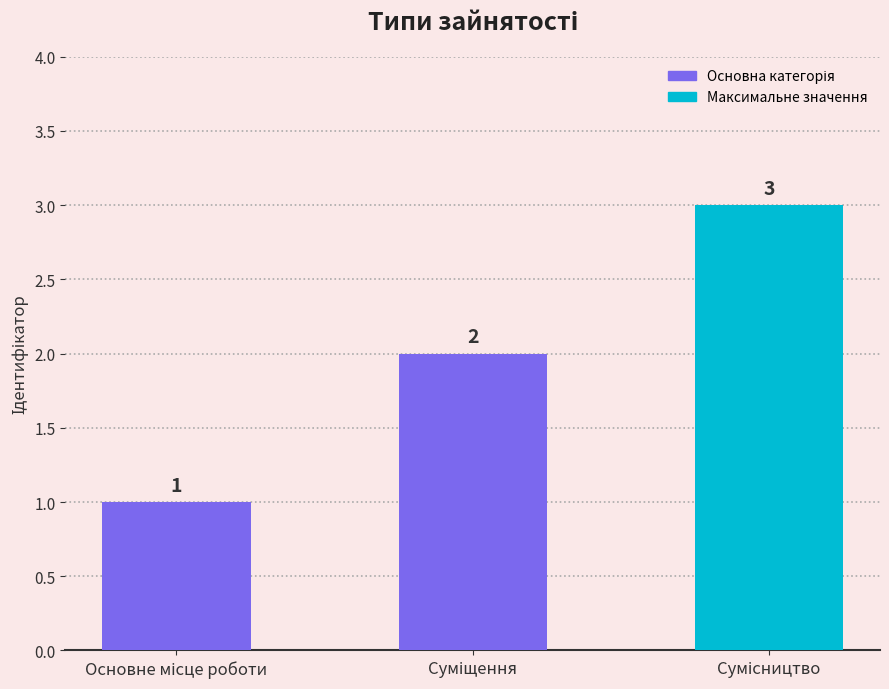

Count the values in the range 1 to 3.

3